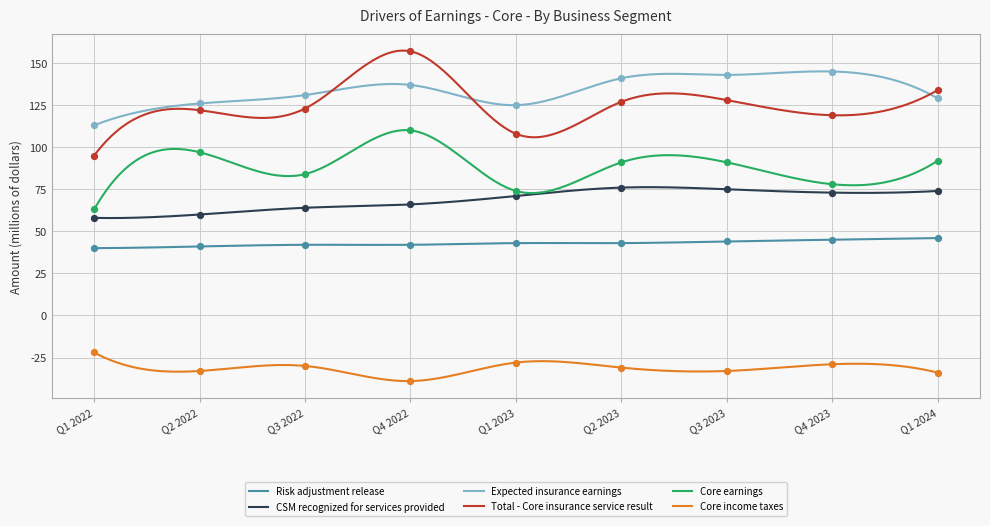

Is the value of Risk adjustment release at Q1 2023 greater than the value of Core earnings at Q1 2023?

No